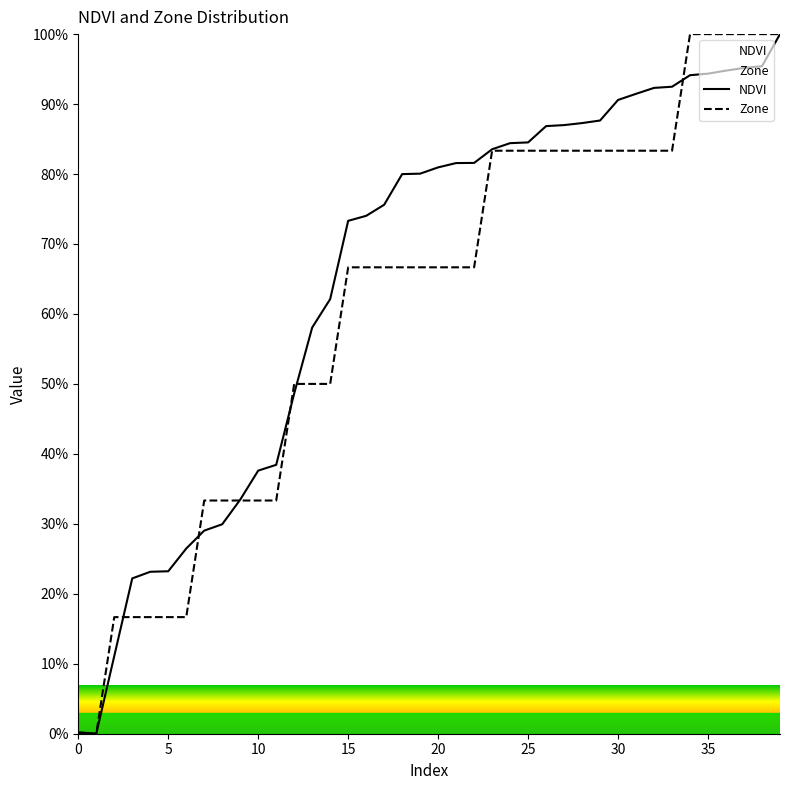

How many positive values does the NDVI series have?

39